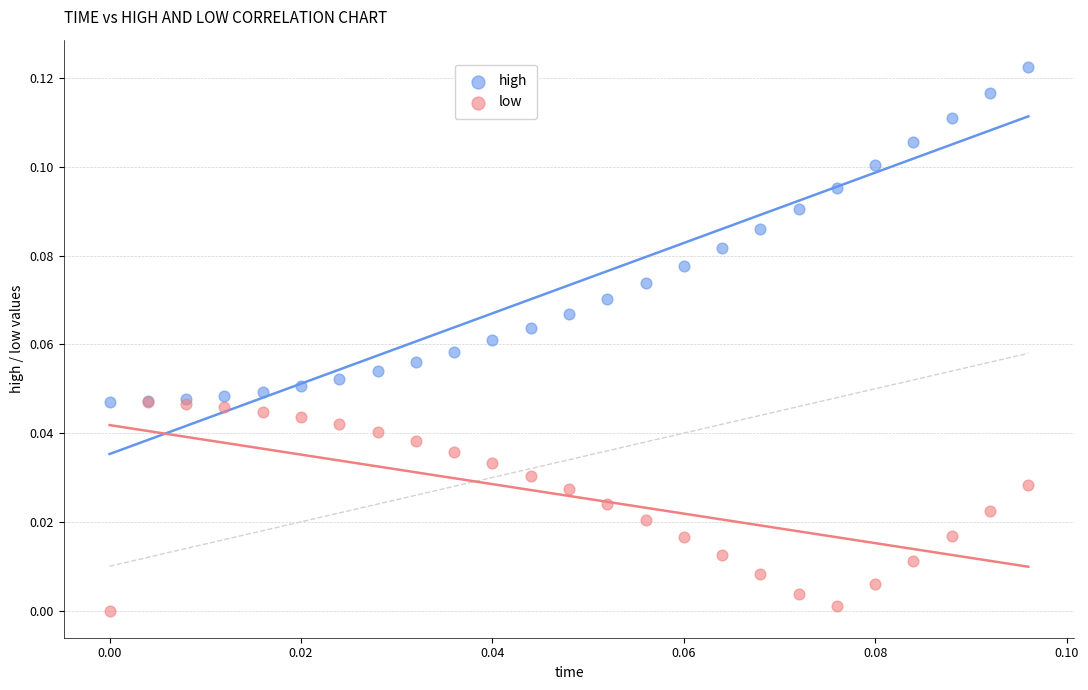

What are all the series names shown in the legend?

high, low